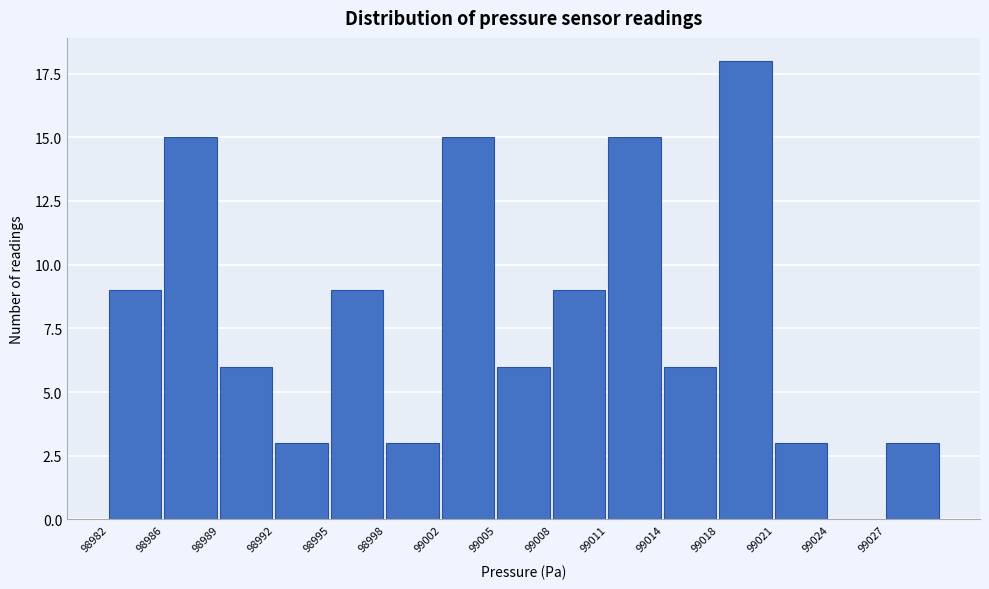

Reading right to left, what are all the values shown in this chart?

99027=3	99024=0	99021=3	99018=18	99014=6	99011=15	99008=9	99005=6	99002=15	98998=3	98995=9	98992=3	98989=6	98986=15	98982=9